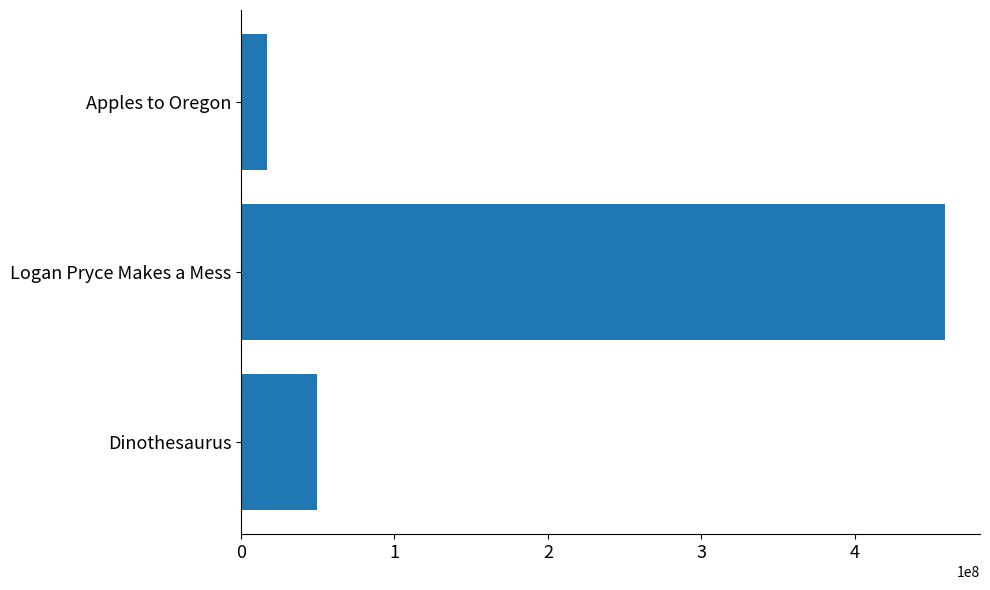

What is the maximum value shown in the chart?

458551834